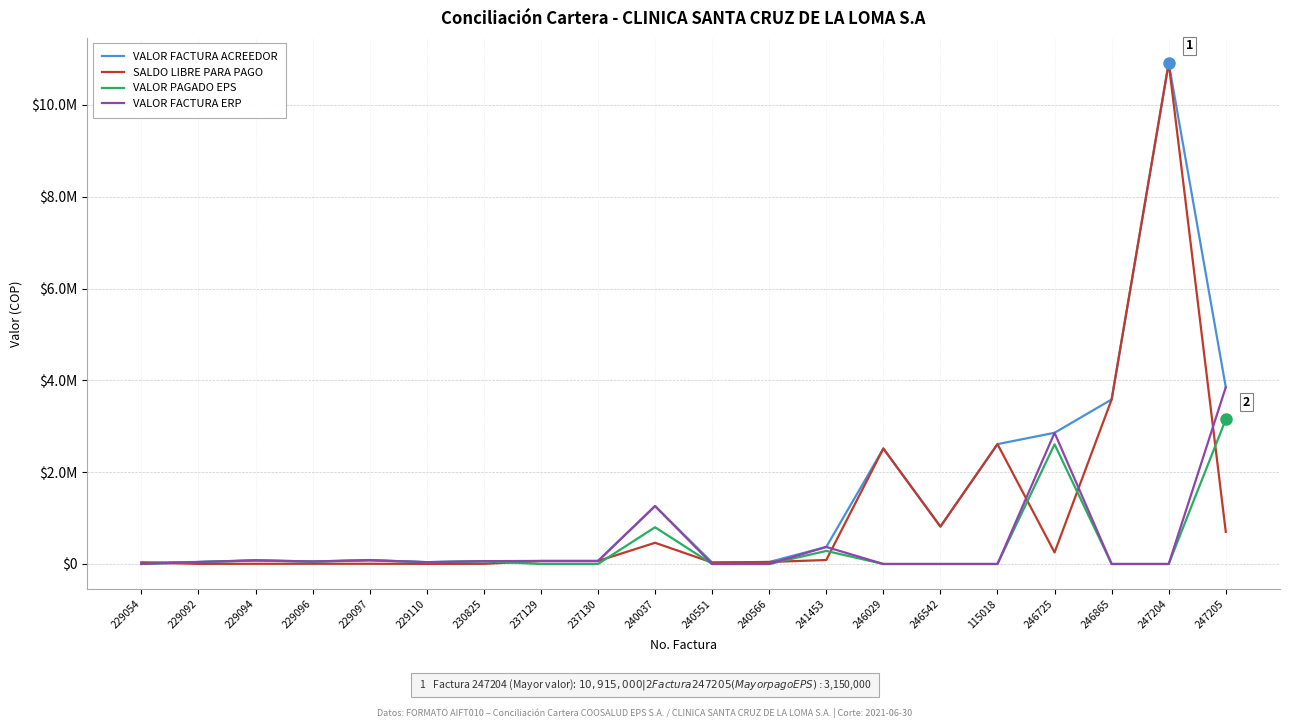

Does the chart have visible grid lines?

Yes